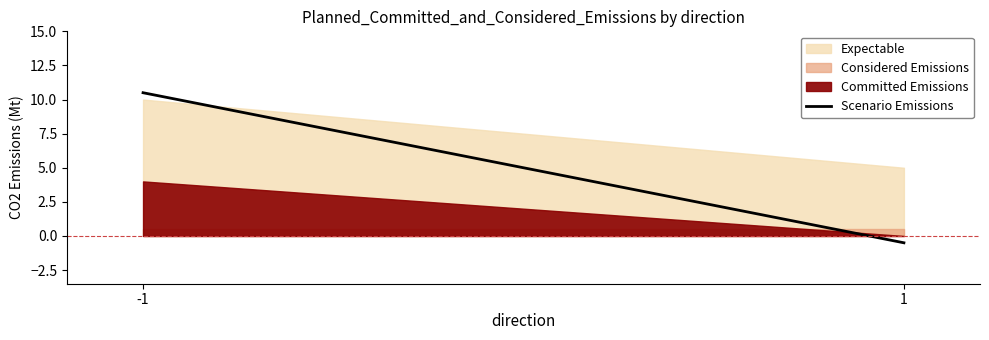

What is the difference between the maximum and minimum values?

11.0